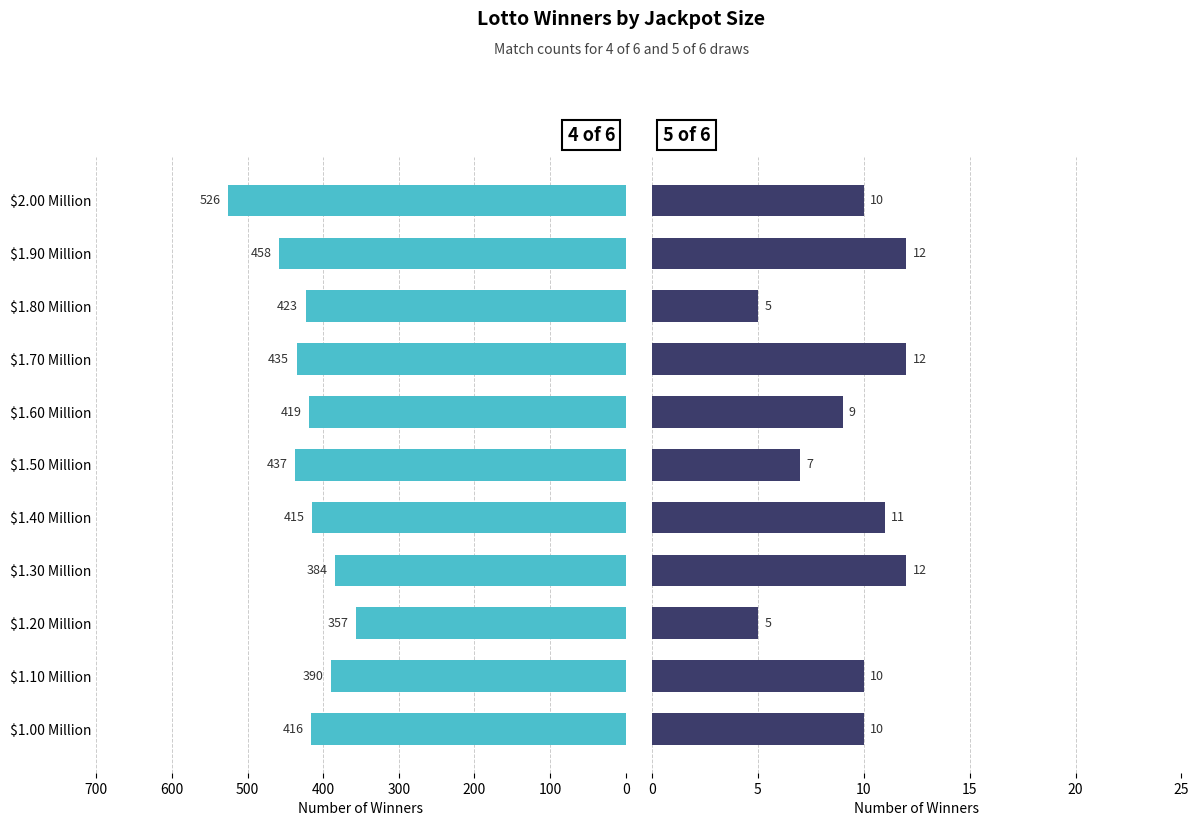

The value of 5 of 6 at $1.70 Million is 8. True or false?

False